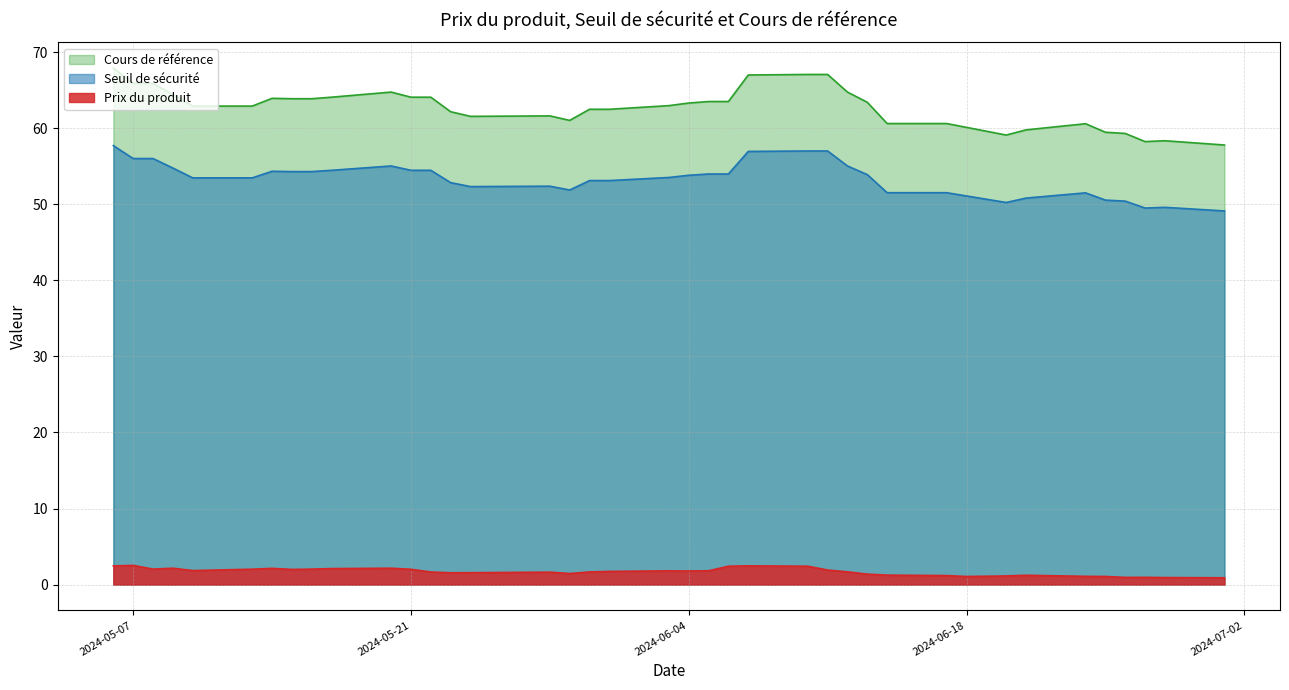

The value of Prix du produit at 2024-06-20 is 0.8. True or false?

False